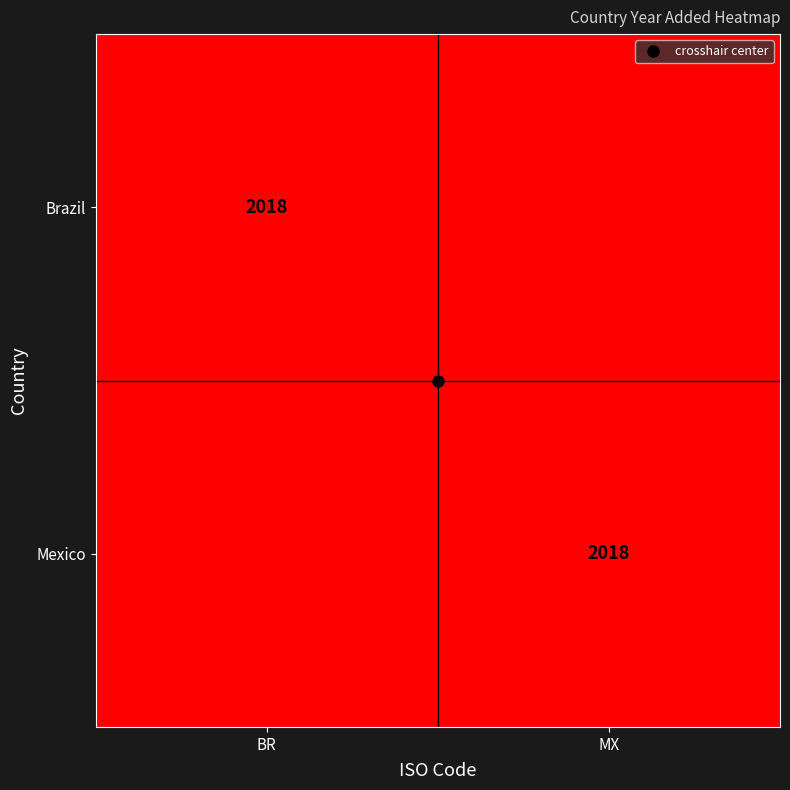

Is the value of Brazil at BR greater than the value of Mexico at MX?

No